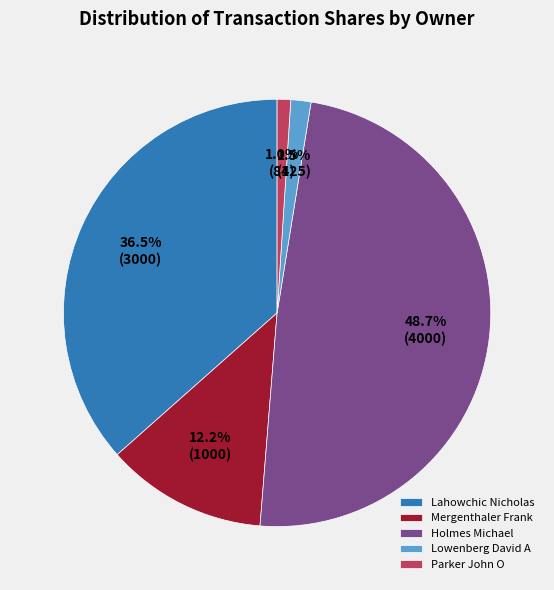

What is the largest slice in the pie chart?

Holmes Michael